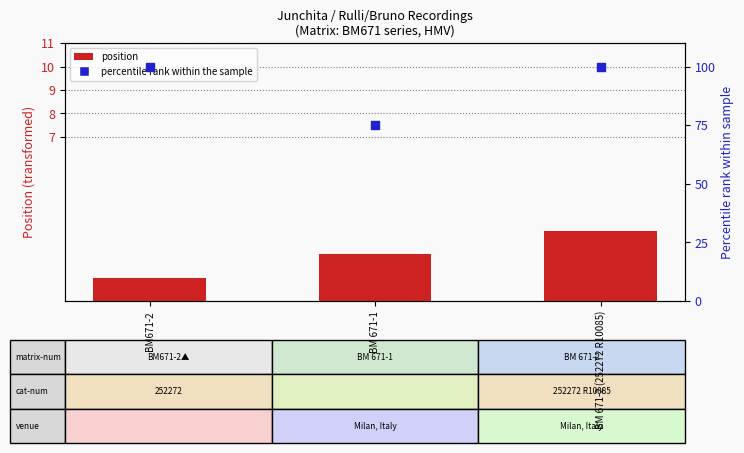

Which series contains the highest Y value?

percentile rank